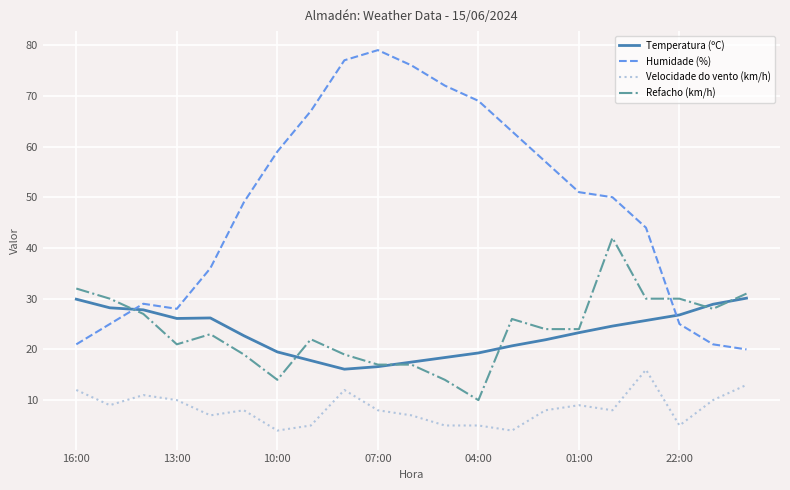

What is the lowest value of the Temperatura (ºC) series?

16.1